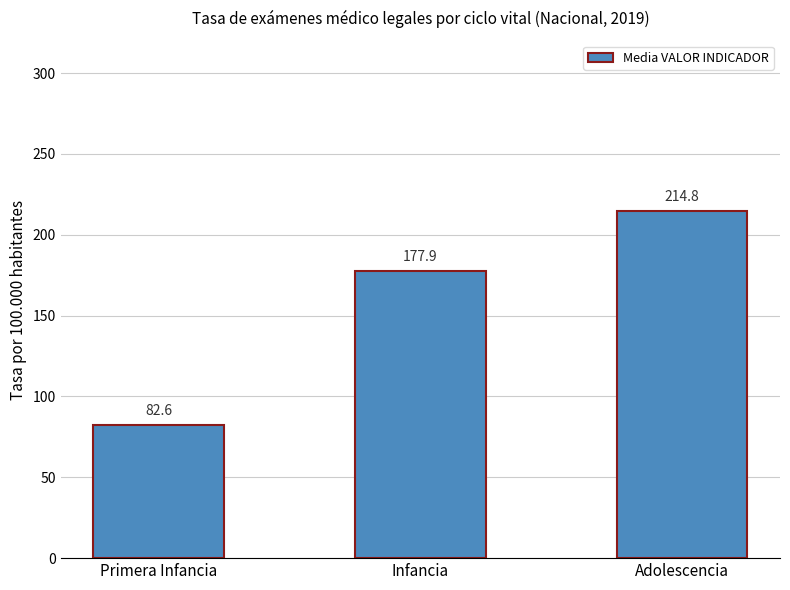

Rank the categories by value from lowest to highest.

Primera Infancia, Infancia, Adolescencia